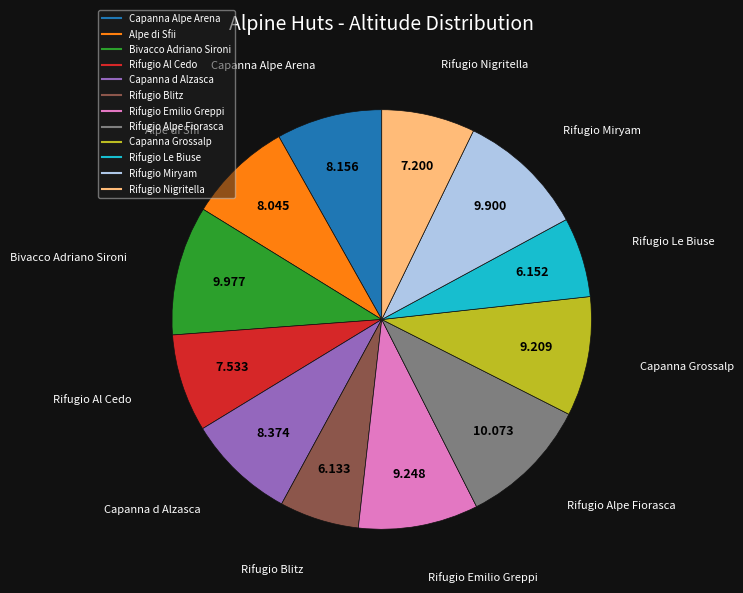

Does any single category account for the majority?

No